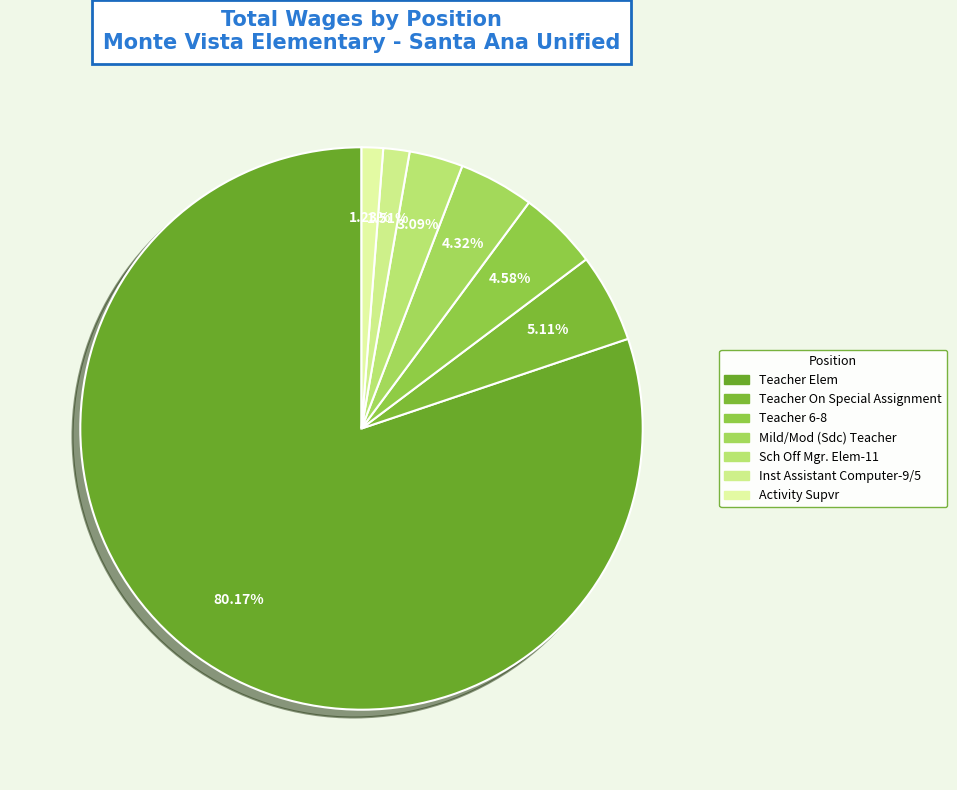

What portion of the pie excludes Activity Supvr?

98.8%